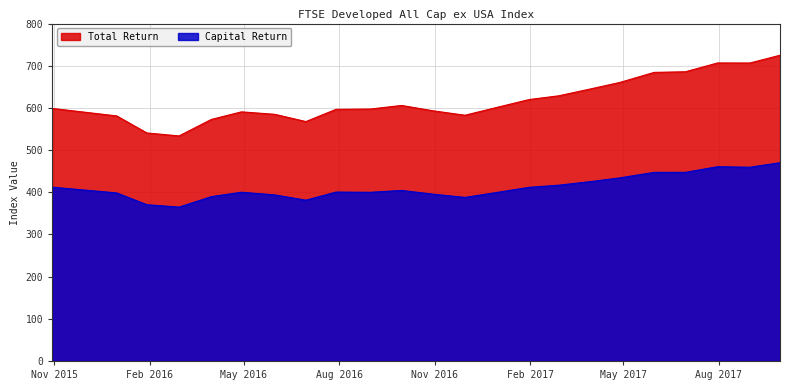

What is the lowest value of the Capital Return series?

364.8